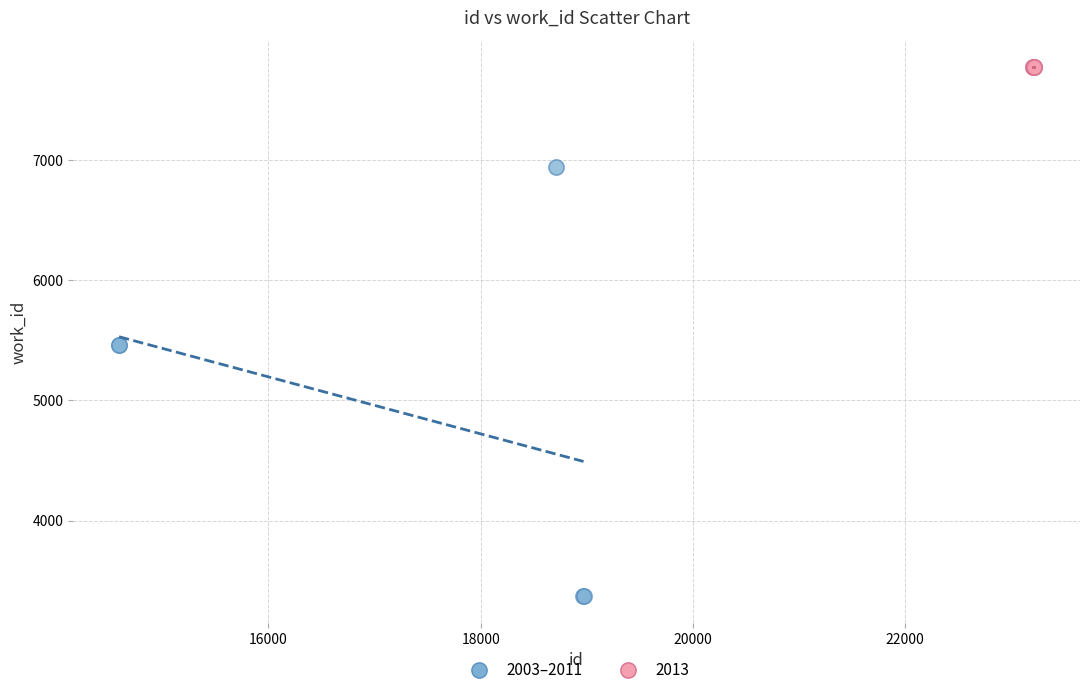

Which series reaches the maximum Y coordinate?

2013